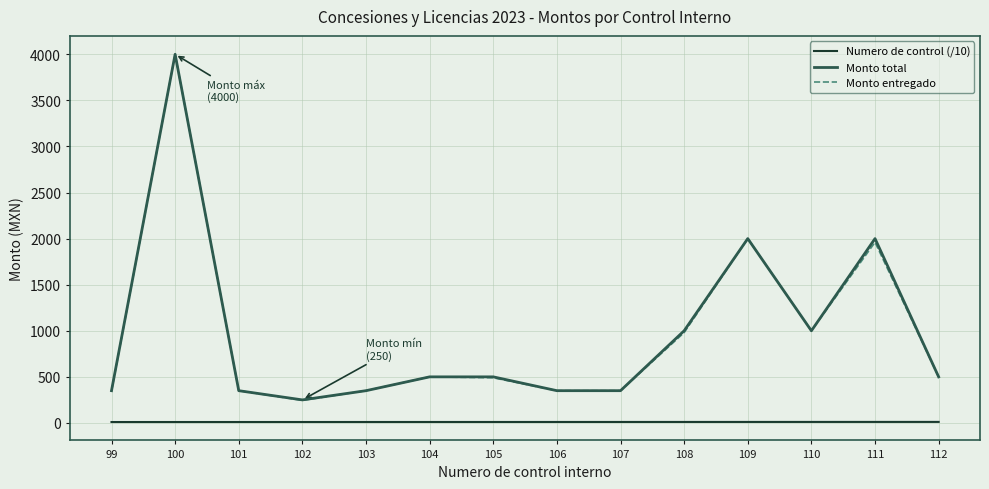

What is the maximum value shown in the chart?

4000.0